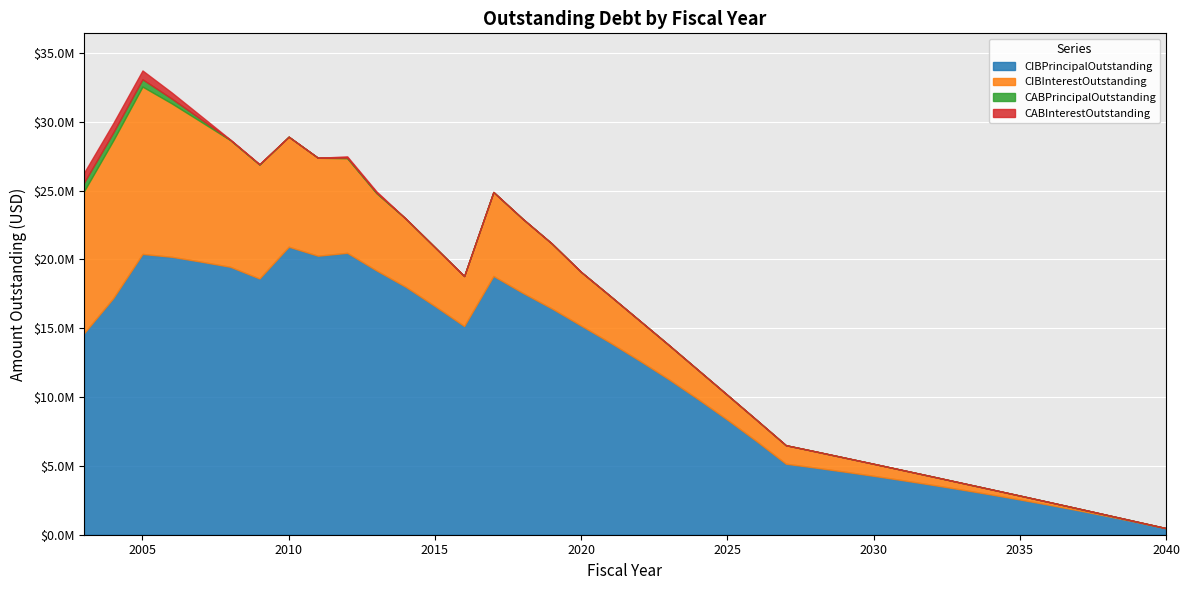

The value of CABInterestOutstanding at 2036 is -362121.7. True or false?

False